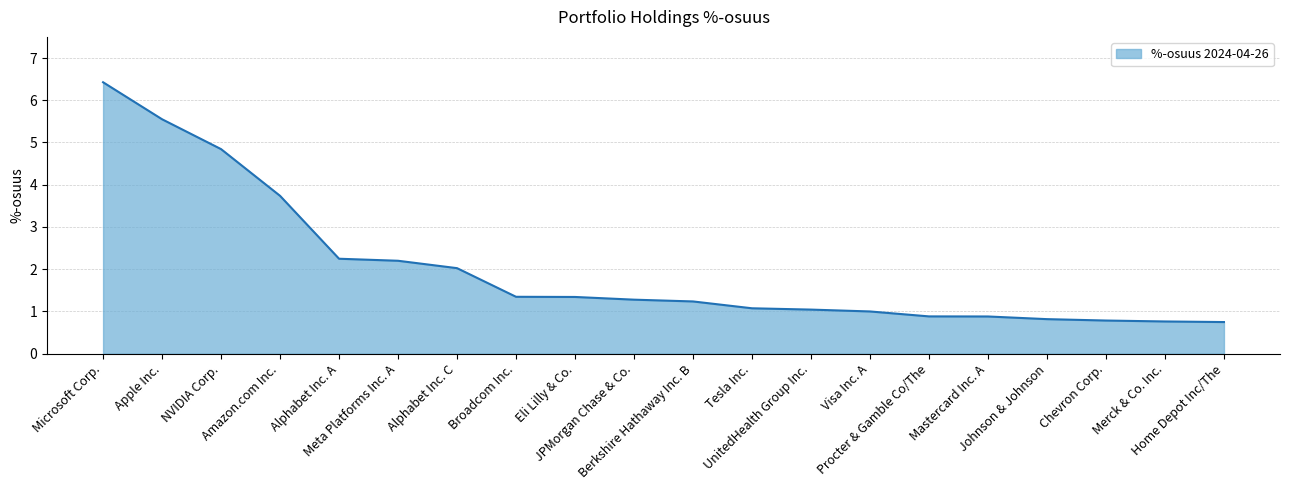

What is the smallest value displayed?

0.7